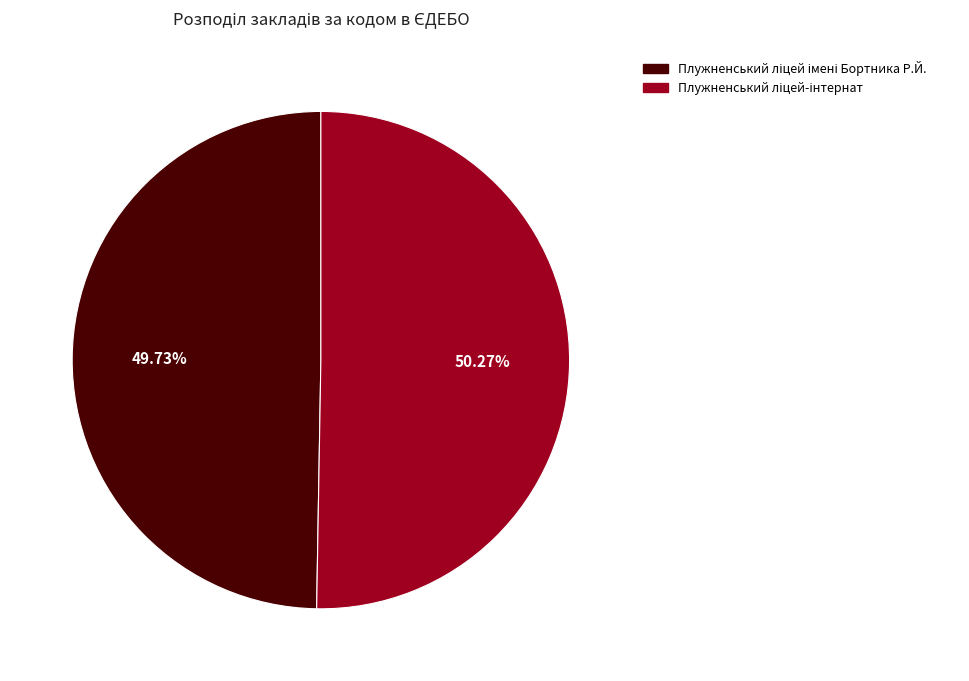

Does any single category account for the majority?

Yes